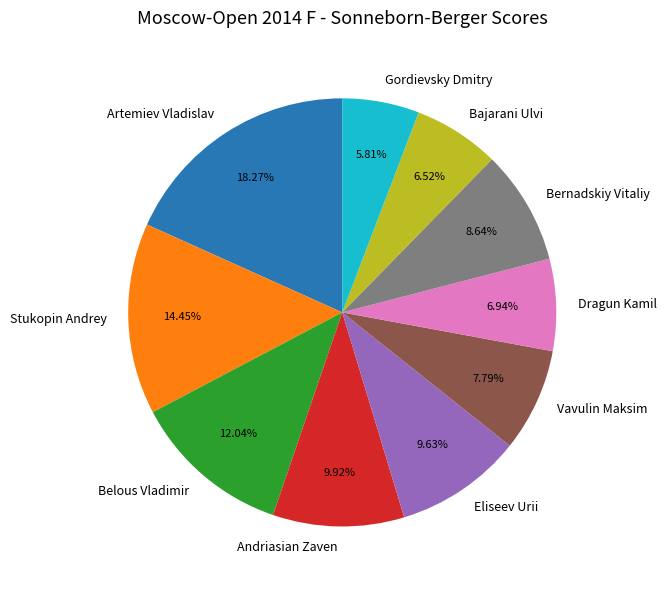

Combined, what portion of the pie is Vavulin Maksim and Belous Vladimir?

19.8%